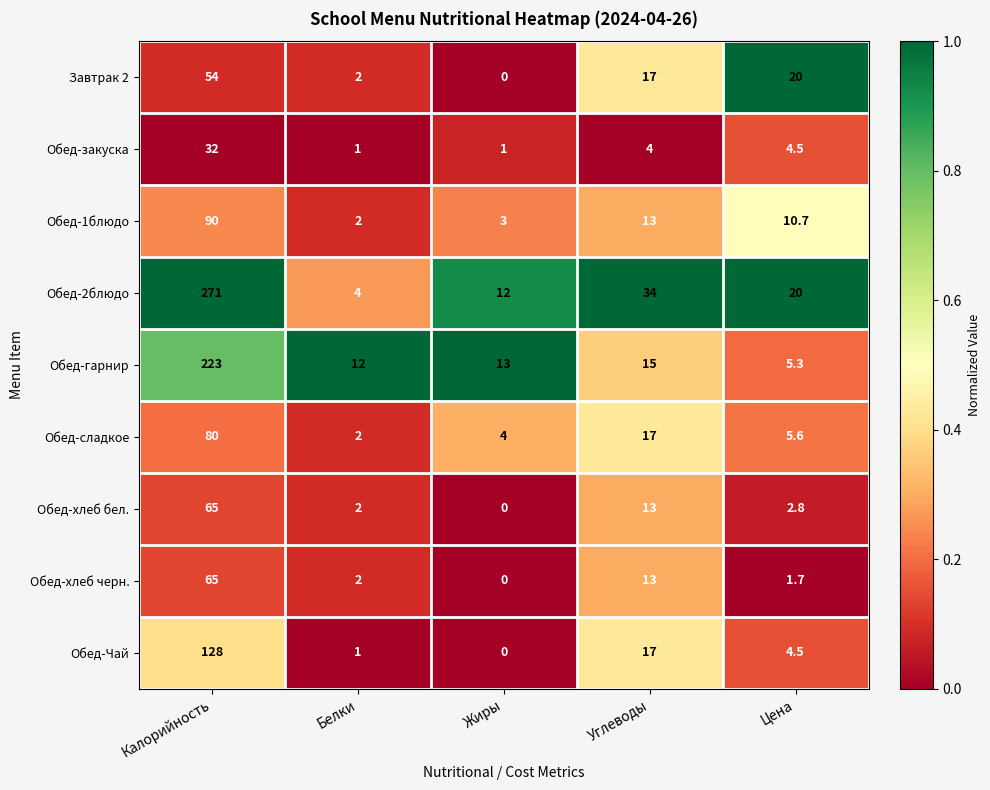

Is it true that Обед-1блюдо equals 9.0 at Углеводы?

False